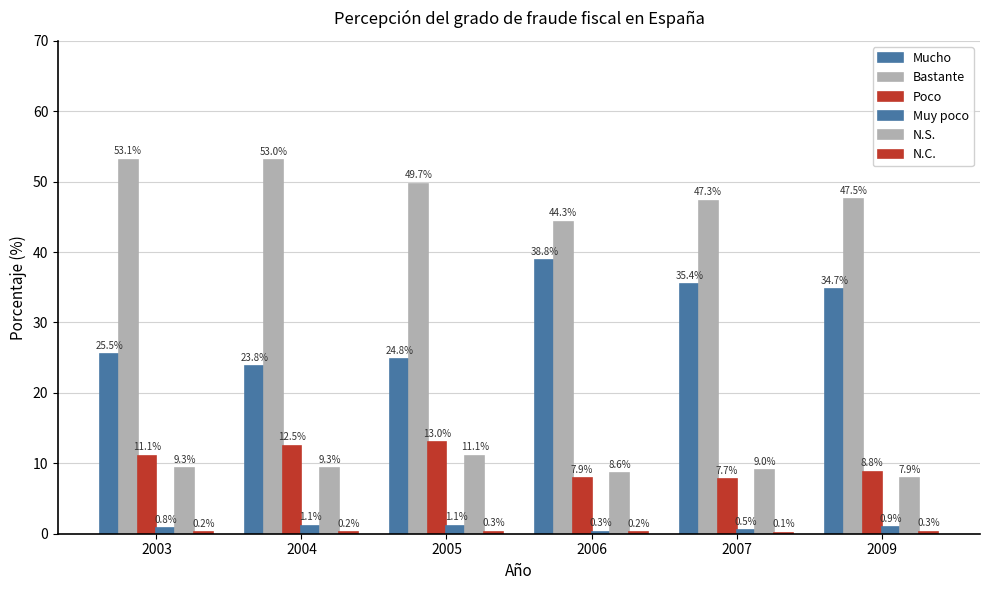

List the series in order of their peak value, lowest first.

N.C., Muy poco, N.S., Poco, Mucho, Bastante